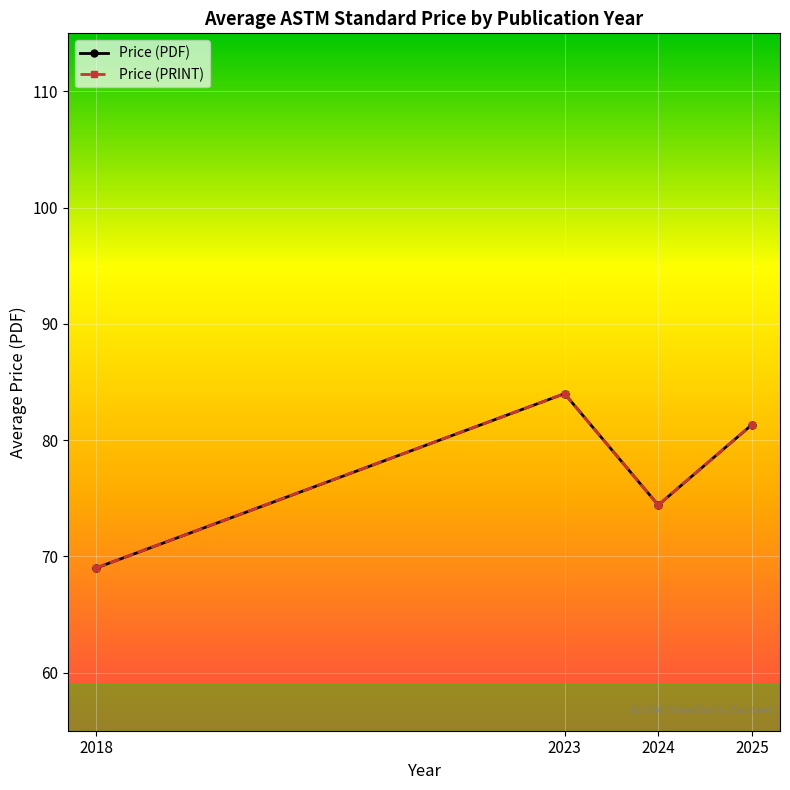

True or false: Price (PDF) and Price (PRINT) cross at least once.

False